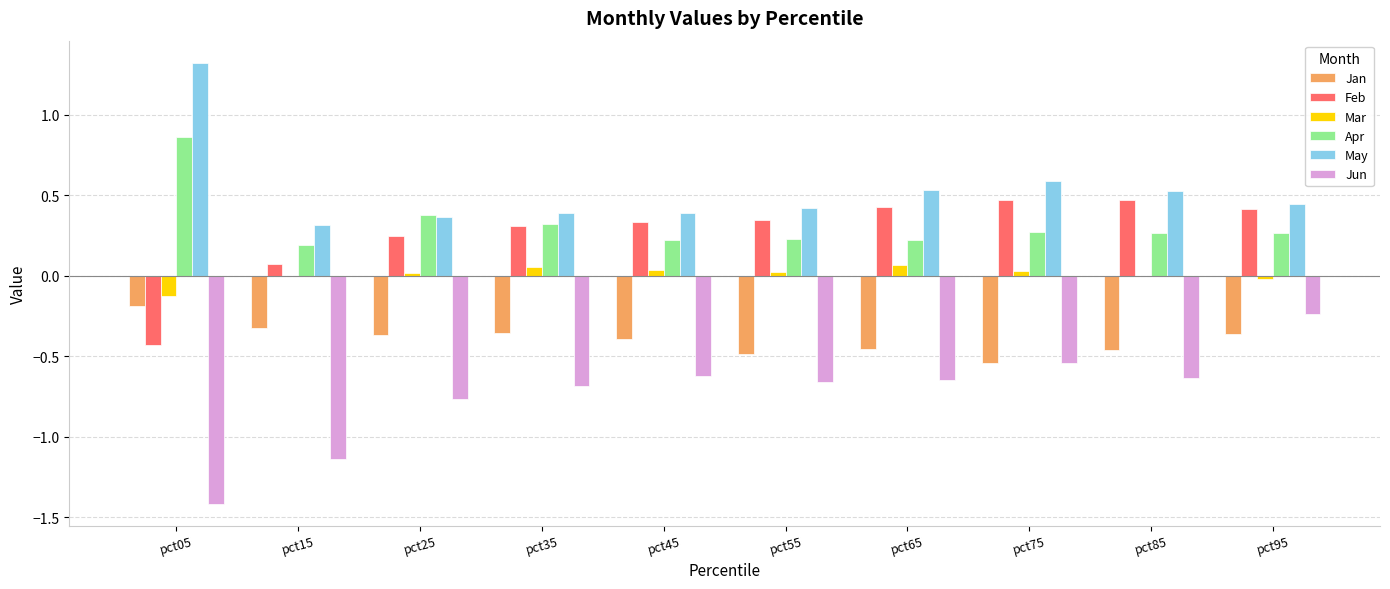

At which label does May reach its peak?

pct05